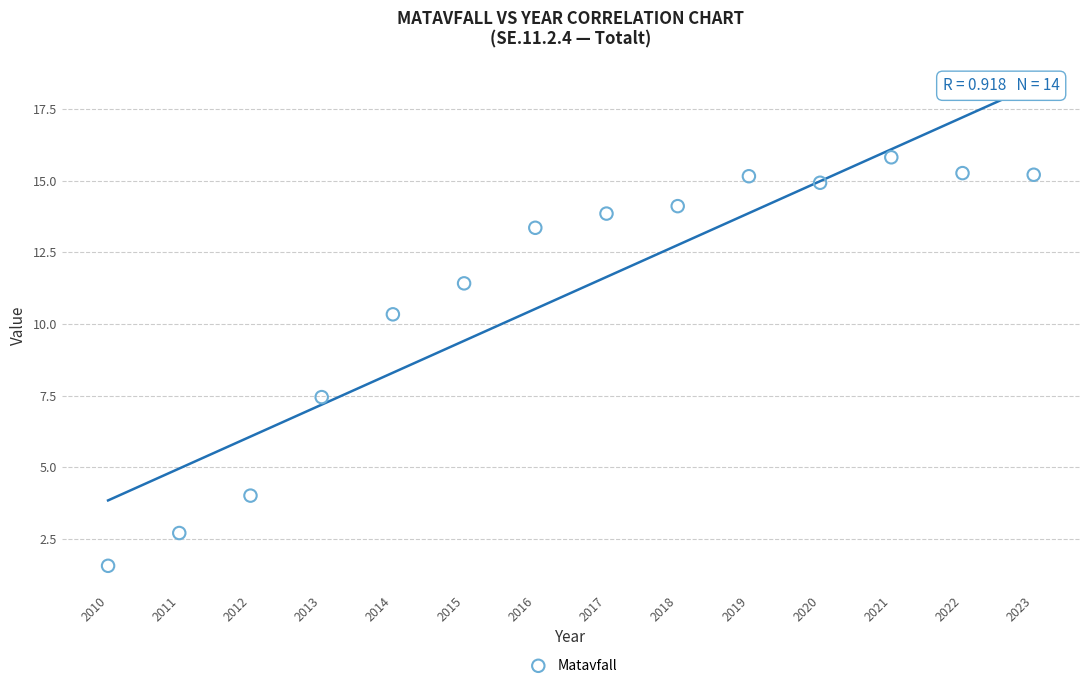

What Y value in the scatter plot is closest to 8?

7.4